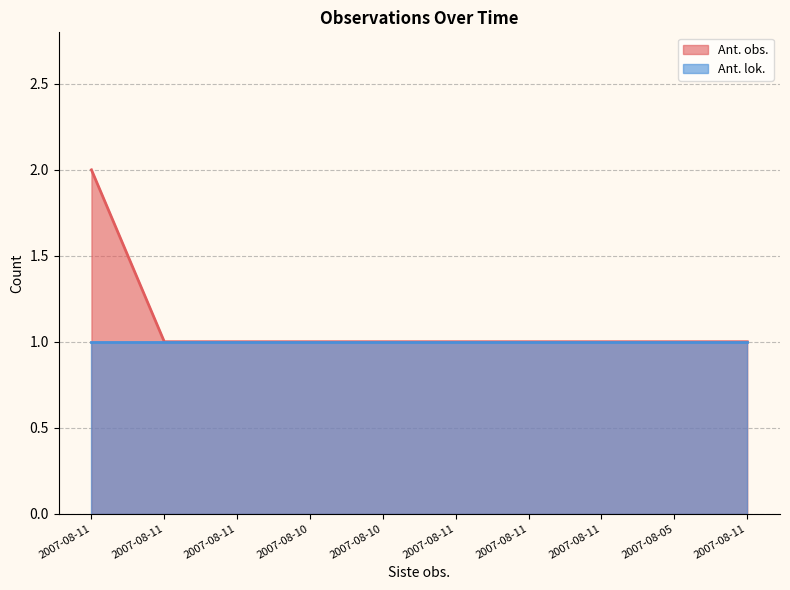

At which label is the value closest to 1?

2007-08-11